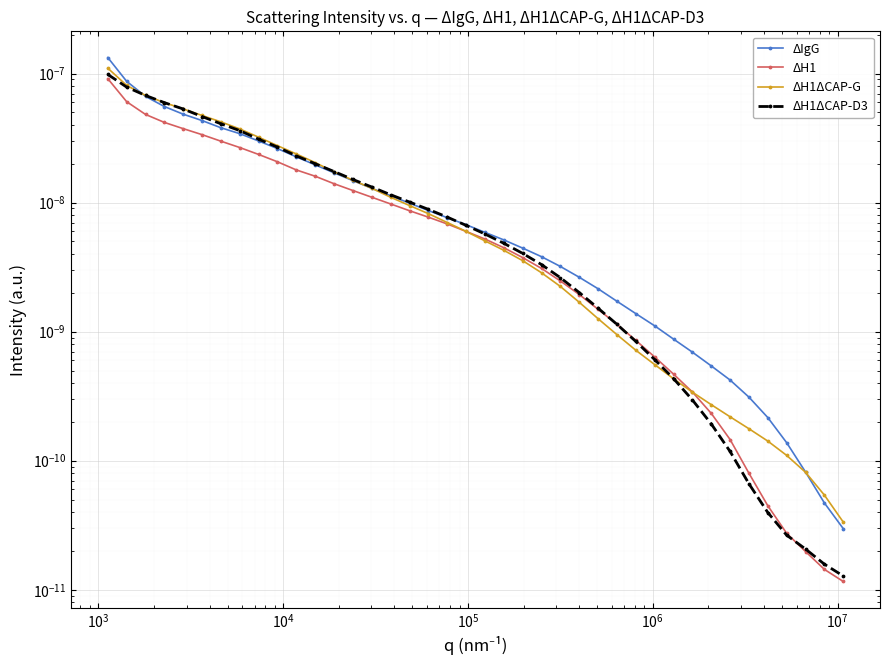

How many times do ΔH1ΔCAP-D3 and ΔH1ΔCAP-G cross each other?

2